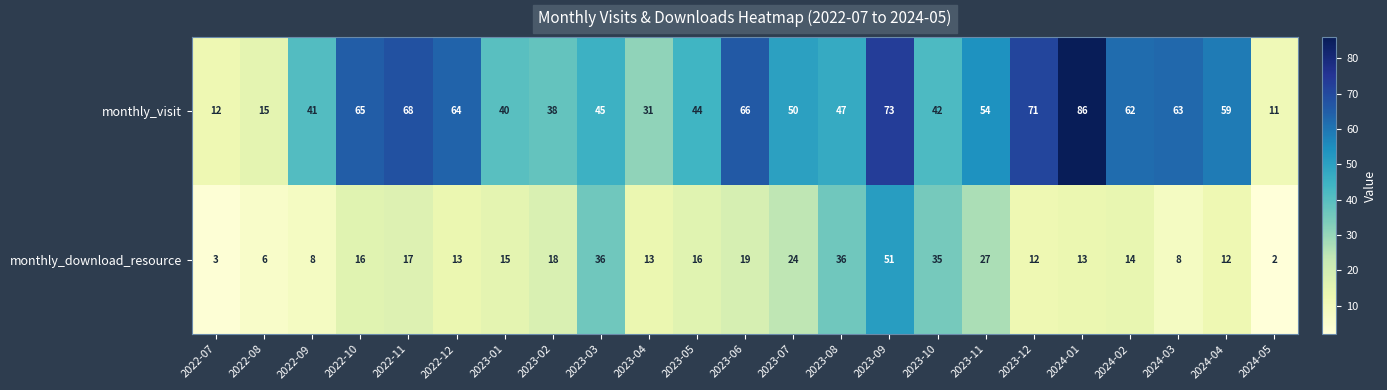

What is the sum of the monthly_download_resource values at 2022-07 and 2023-03?

39